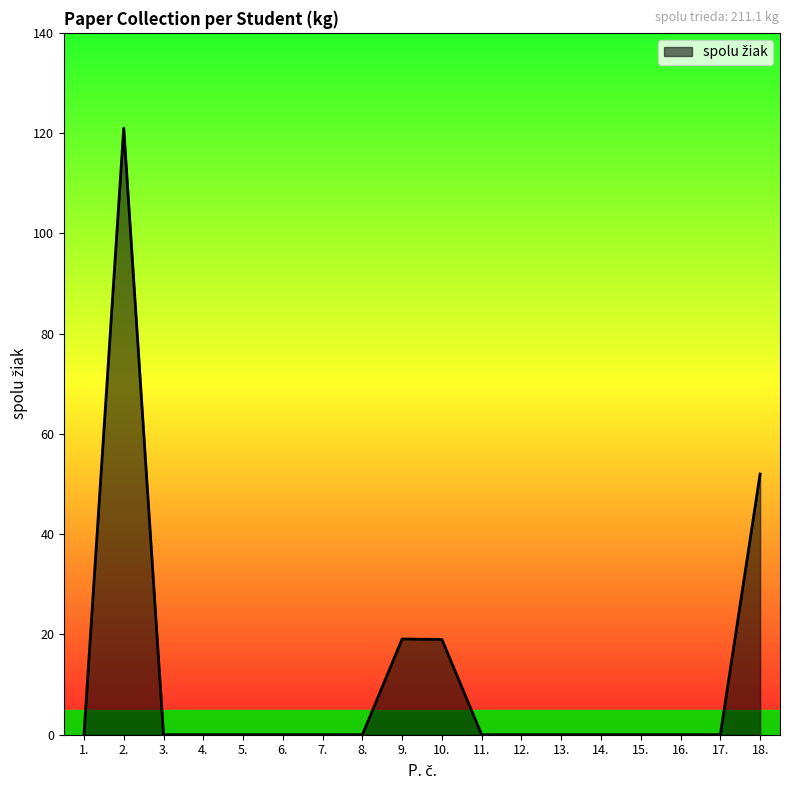

What is the average value?

11.7